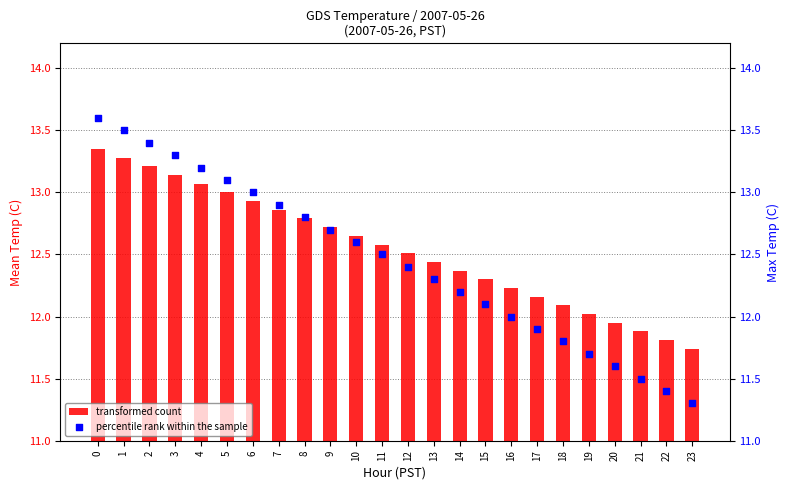

At how many categories does at least one series exceed 12?

20